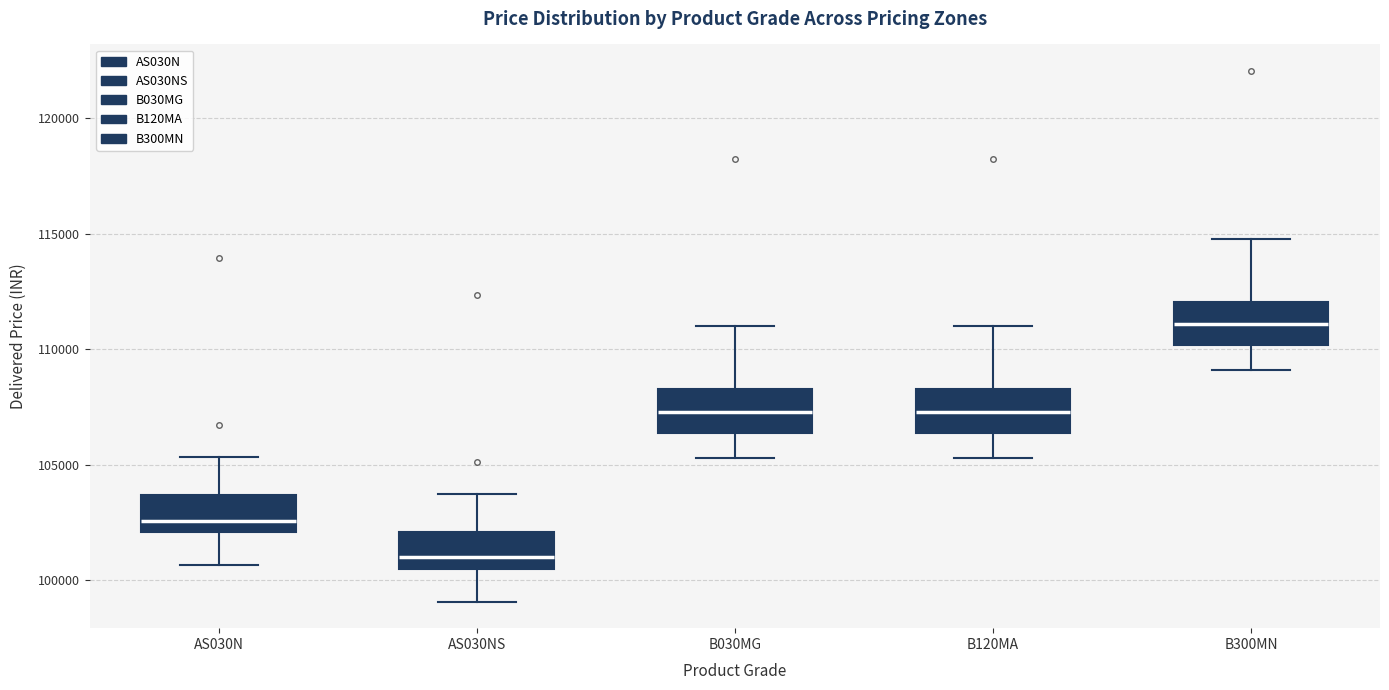

Reading left to right, read every box against the y-axis: the position of its median line, the range the box covers, and the ends of its whiskers. The values are not printed on the chart, so give them approximately, as read against the axis.

AS030N: median 102500, box 102000 to 103500, whiskers 100500 to 105500
AS030NS: median 101000, box 100500 to 102000, whiskers 99000 to 103500
B030MG: median 107500, box 106500 to 108500, whiskers 105500 to 111000
B120MA: median 107500, box 106500 to 108500, whiskers 105500 to 111000
B300MN: median 111000, box 110000 to 112000, whiskers 109000 to 115000